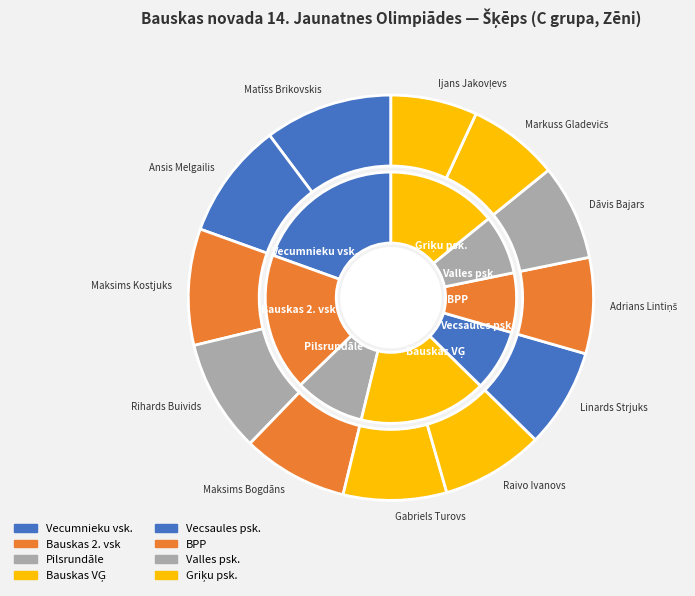

Is Raivo Ivanovs the majority of the pie?

No